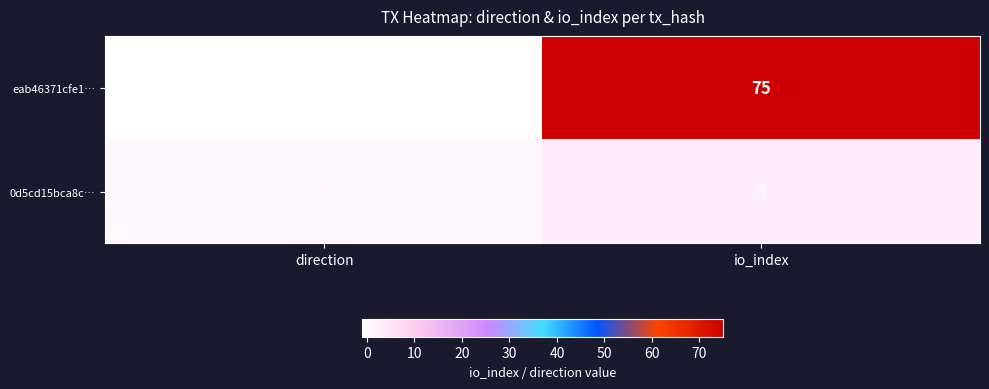

Where is 0d5cd15bca8c… nearest to the value 2?

direction